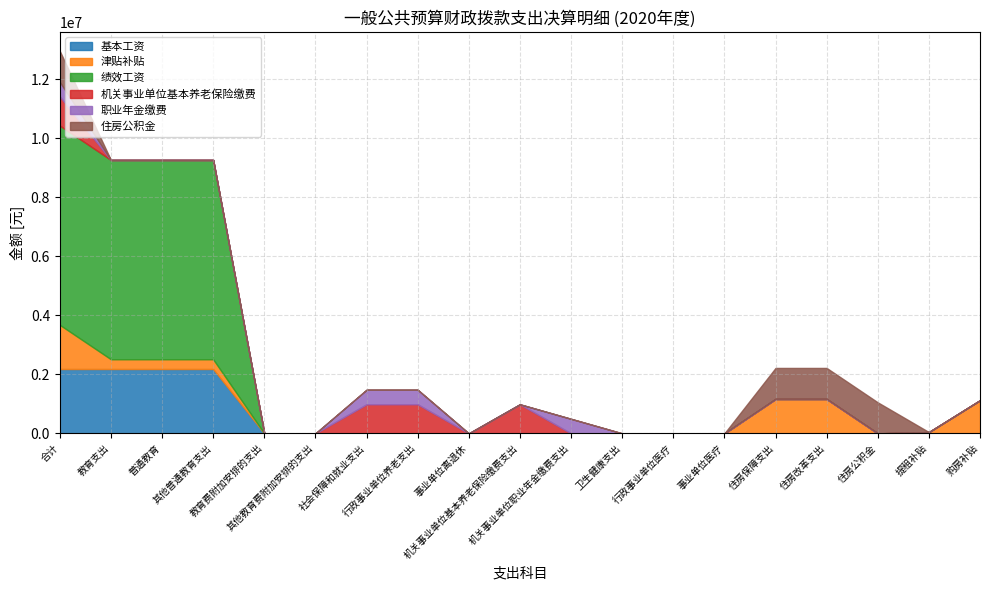

Is it true that 机关事业单位基本养老保险缴费 equals -504569.9 at 机关事业单位职业年金缴费支出?

False